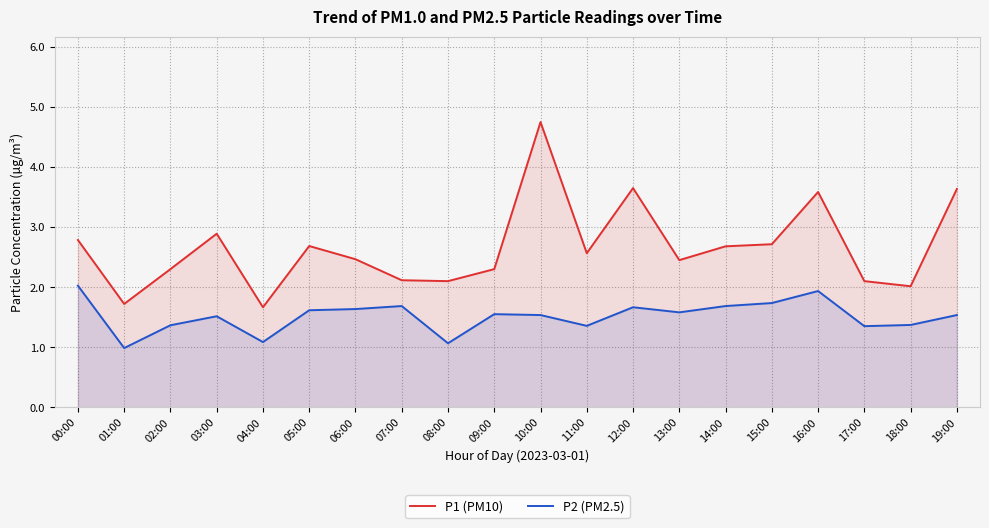

What is the smallest value displayed?

1.0